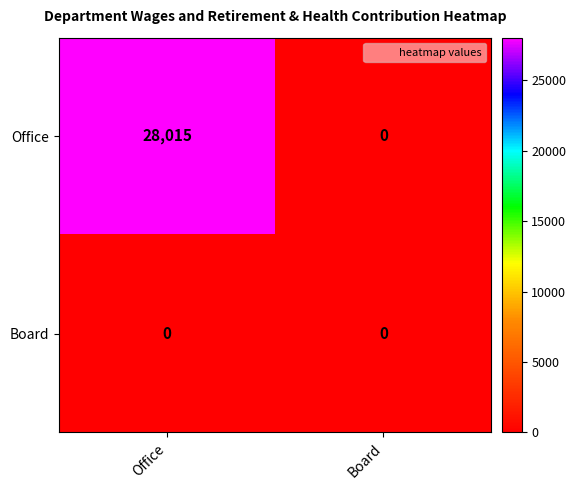

Is it true that Office equals 28015 at Office?

True